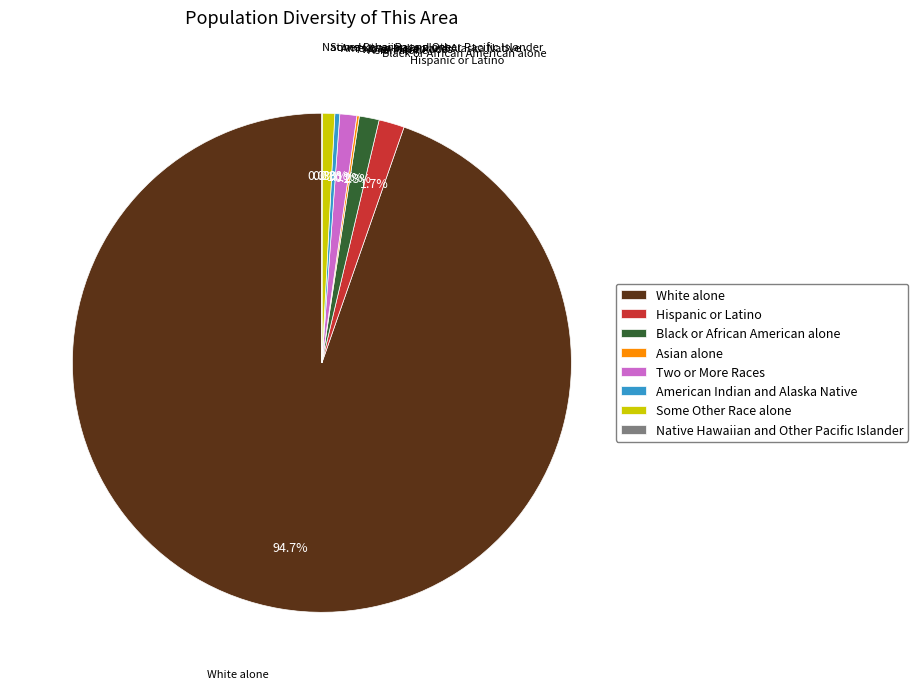

What percentage is NOT represented by Hispanic or Latino?

98.3%